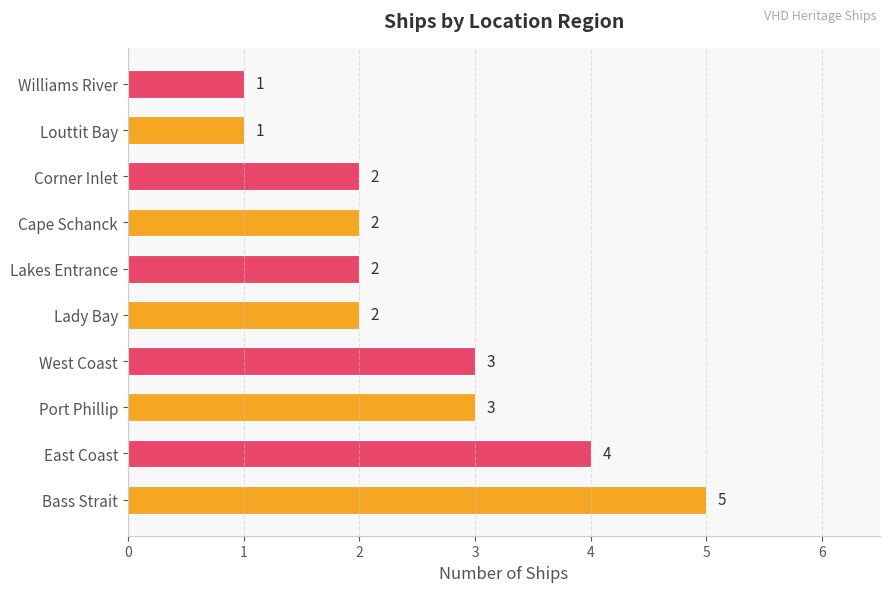

How many values are between 2 and 3?

6